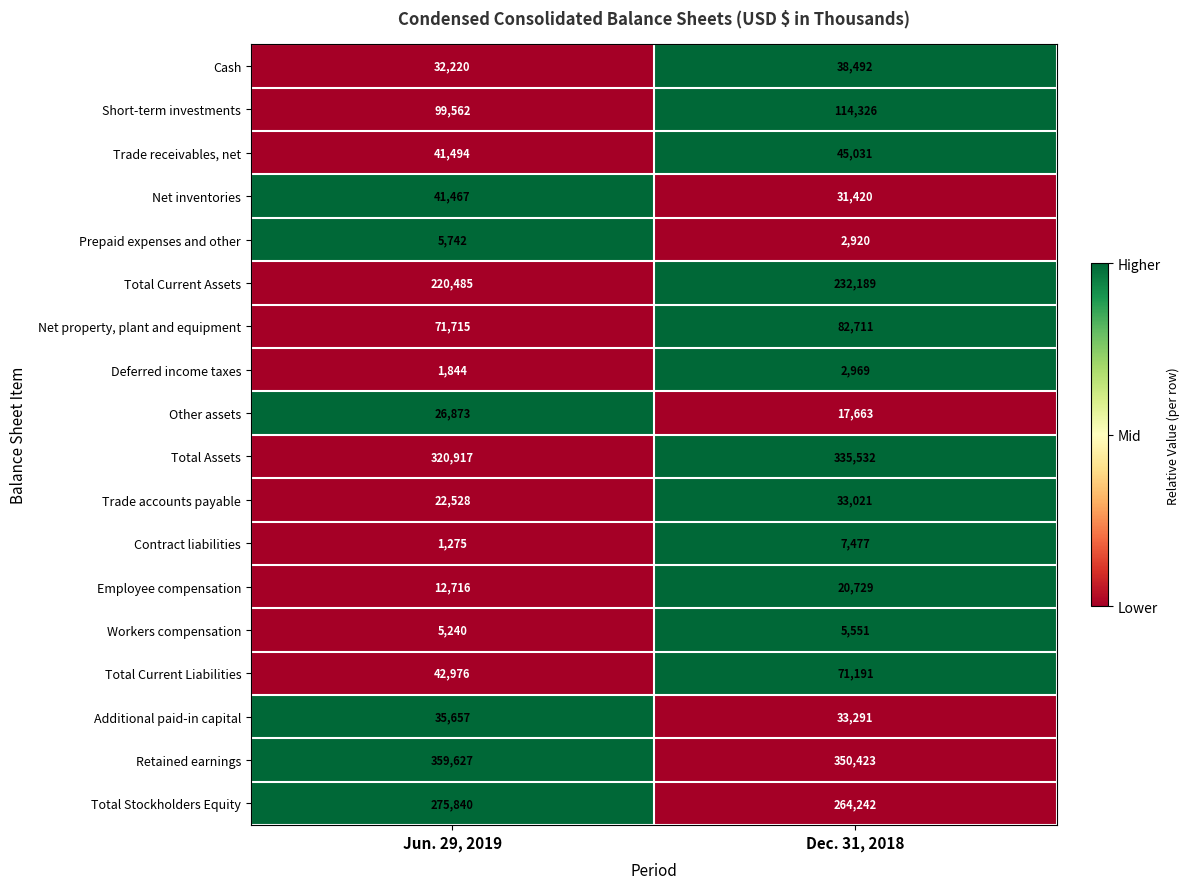

The Prepaid expenses and other series shows 985 at Dec. 31, 2018. True or false?

False